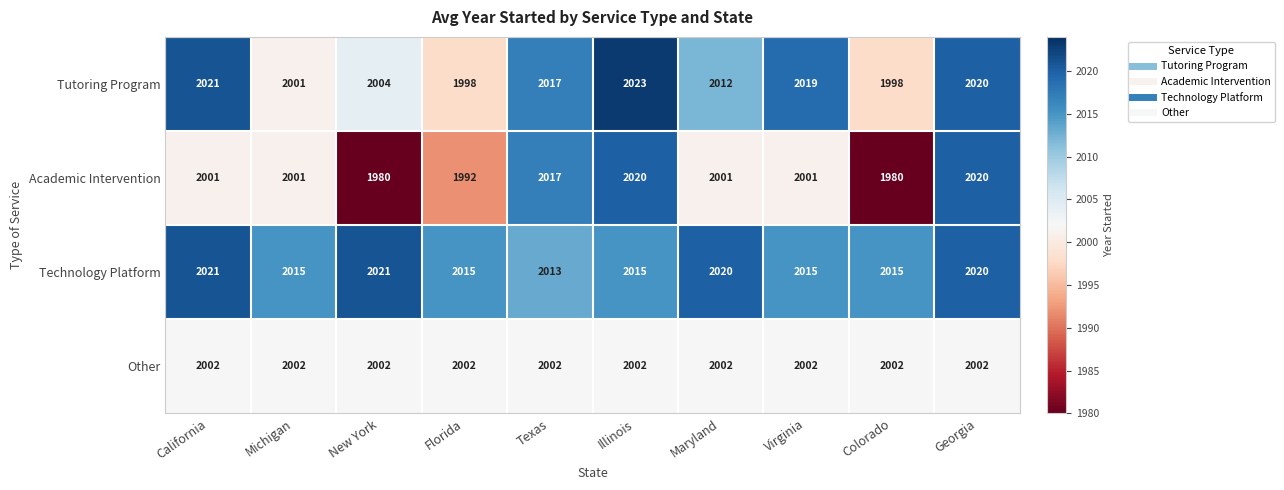

At how many categories does at least one series exceed 1997?

10